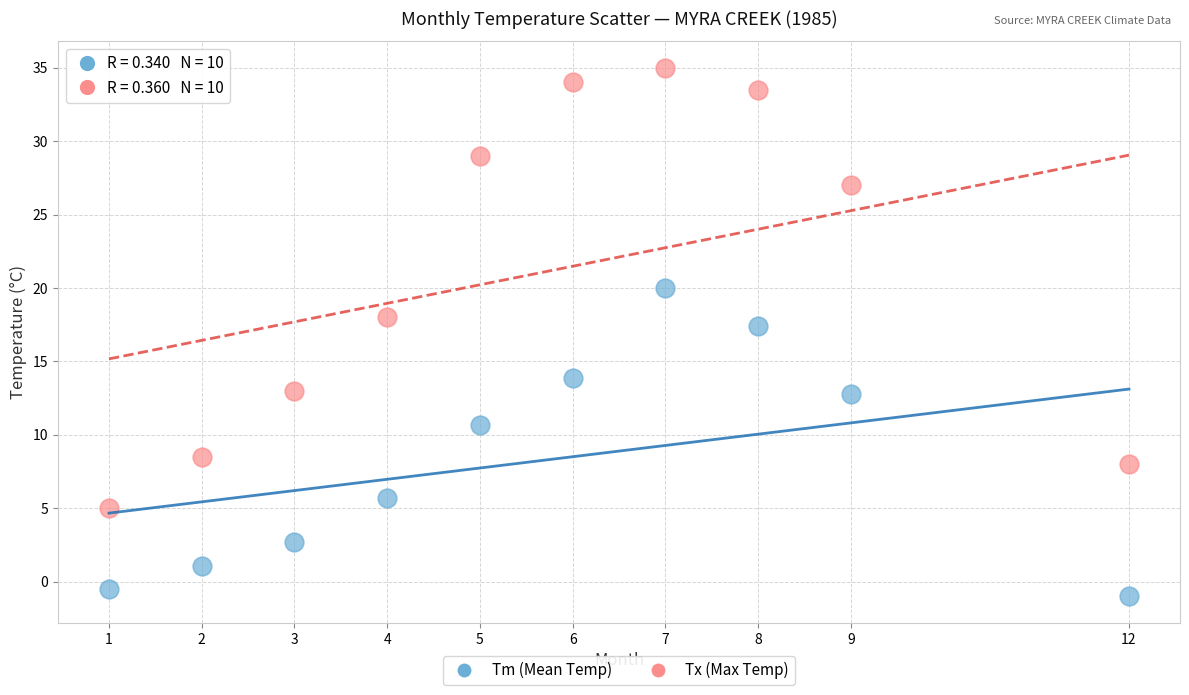

Across all data points, what is the range of Y values (max minus min)?

36.0